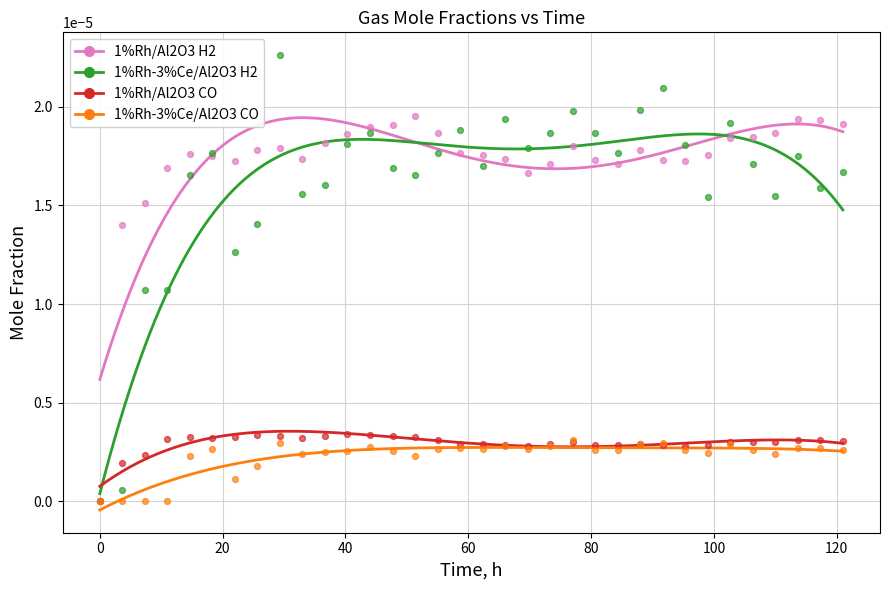

What are all the series names shown in the legend?

1%Rh/Al2O3 H2, 1%Rh-3%Ce/Al2O3 H2, 1%Rh/Al2O3 CO, 1%Rh-3%Ce/Al2O3 CO